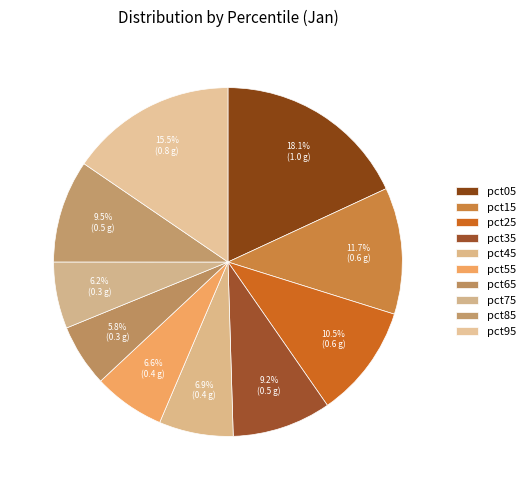

What is the change in value from pct55 to pct85?

+0.2